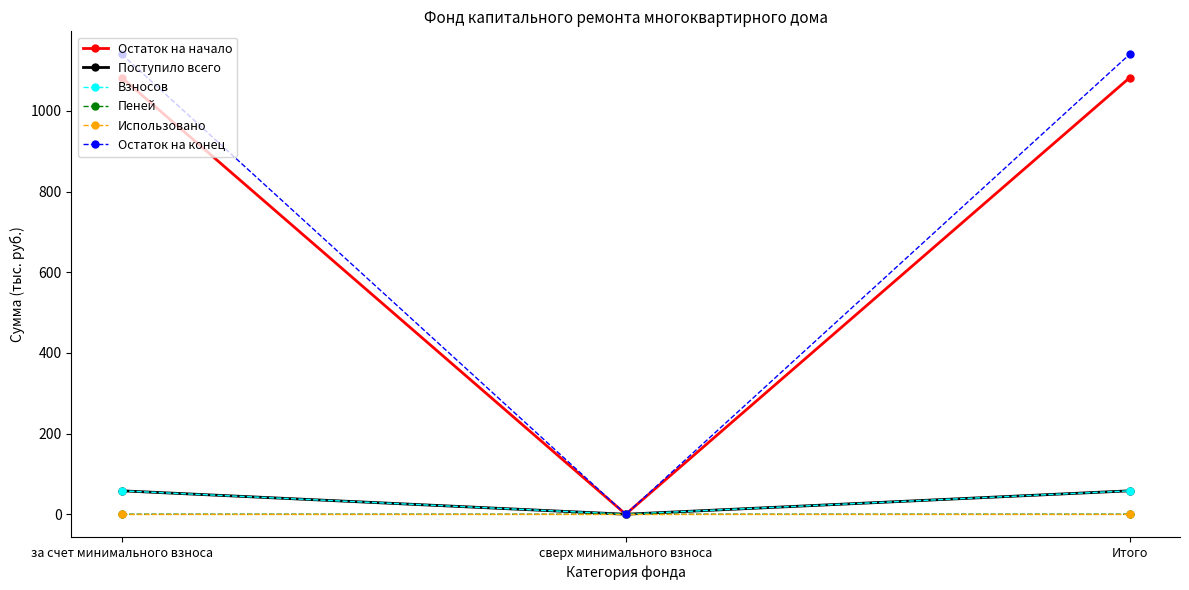

Which series has the widest spread of values?

Остаток на конец